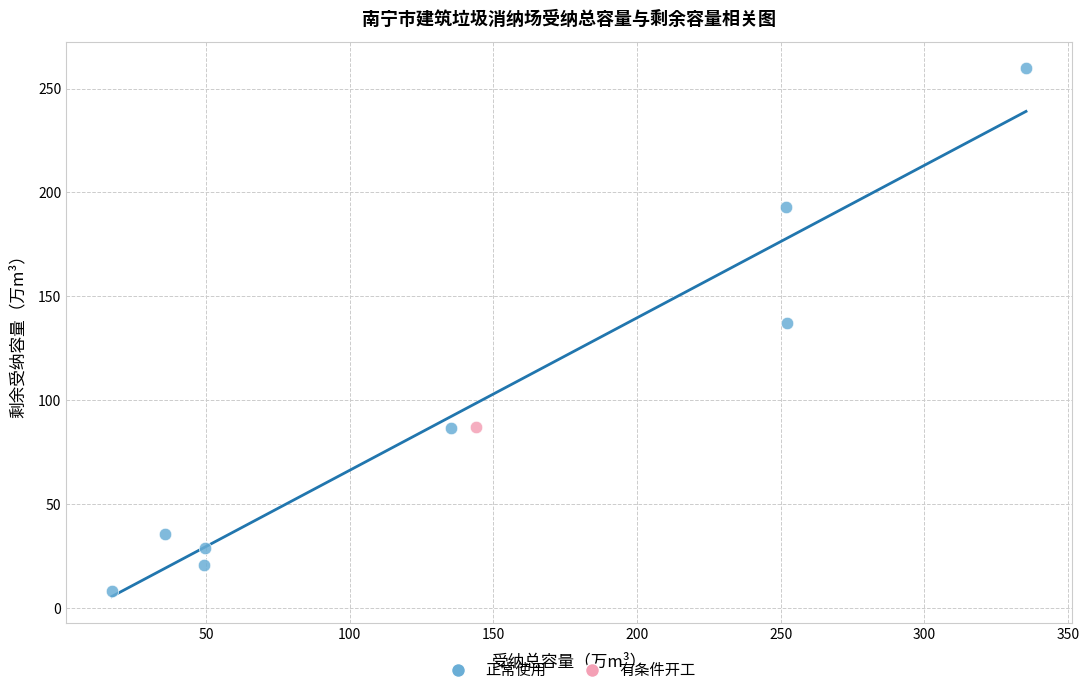

What are all the series names shown in the legend?

正常使用, 有条件开工